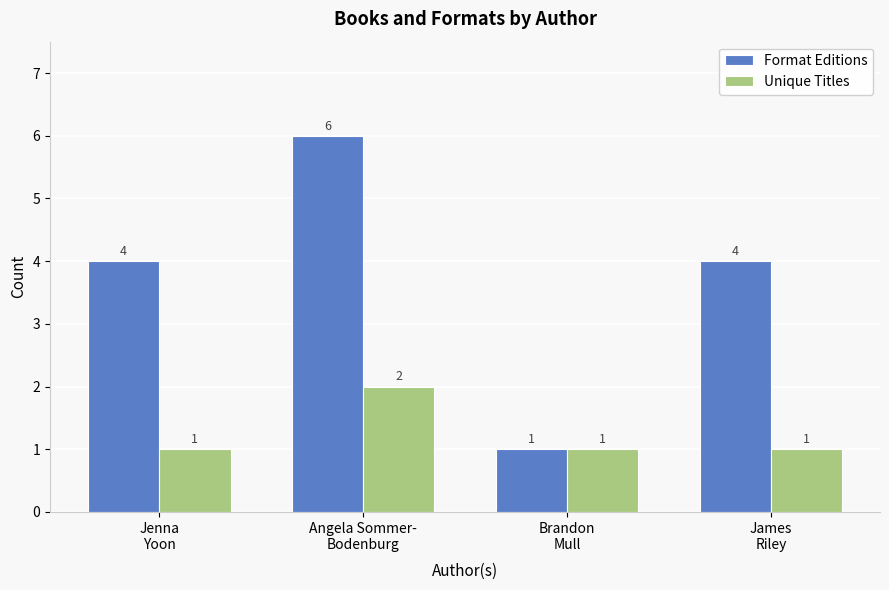

Count the number of categories in the chart.

4